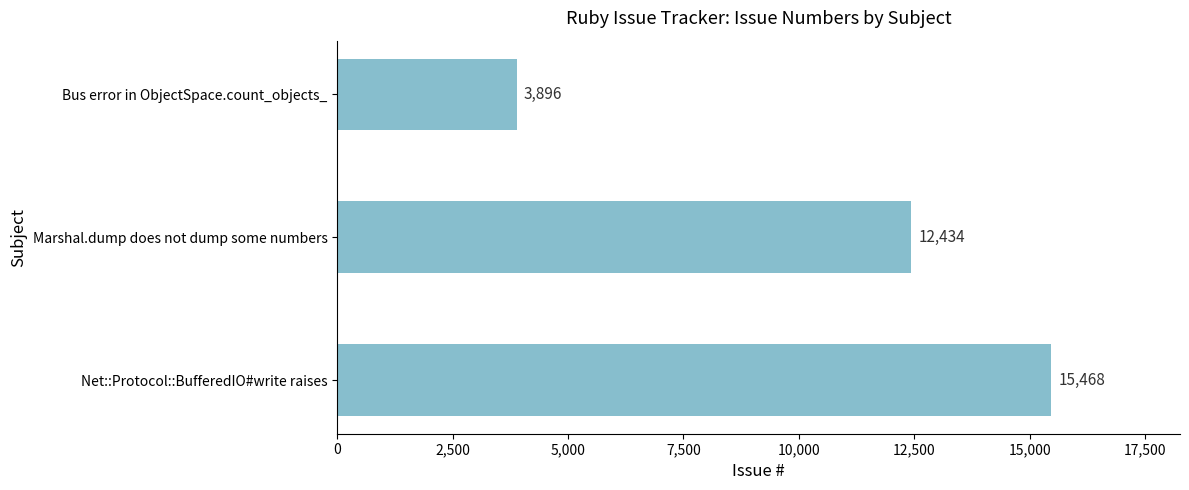

What is the change in value from Net::Protocol::BufferedIO#write raises to Marshal.dump does not dump some numbers?

-3034